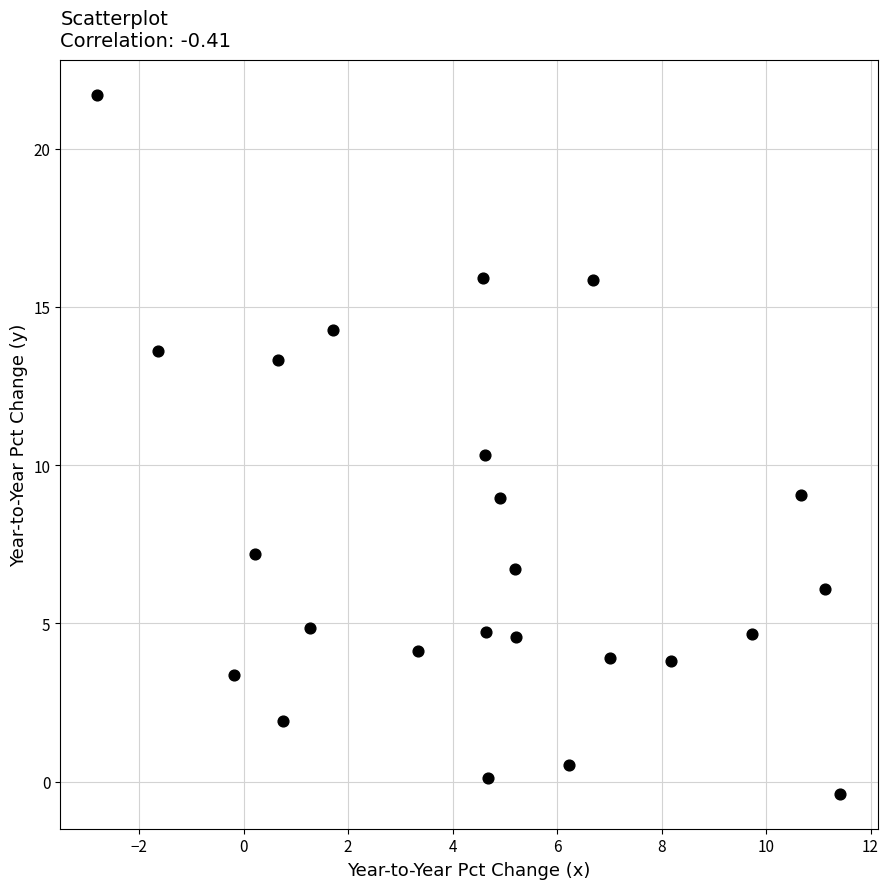

What Y value in the scatter plot is closest to 10?

10.3